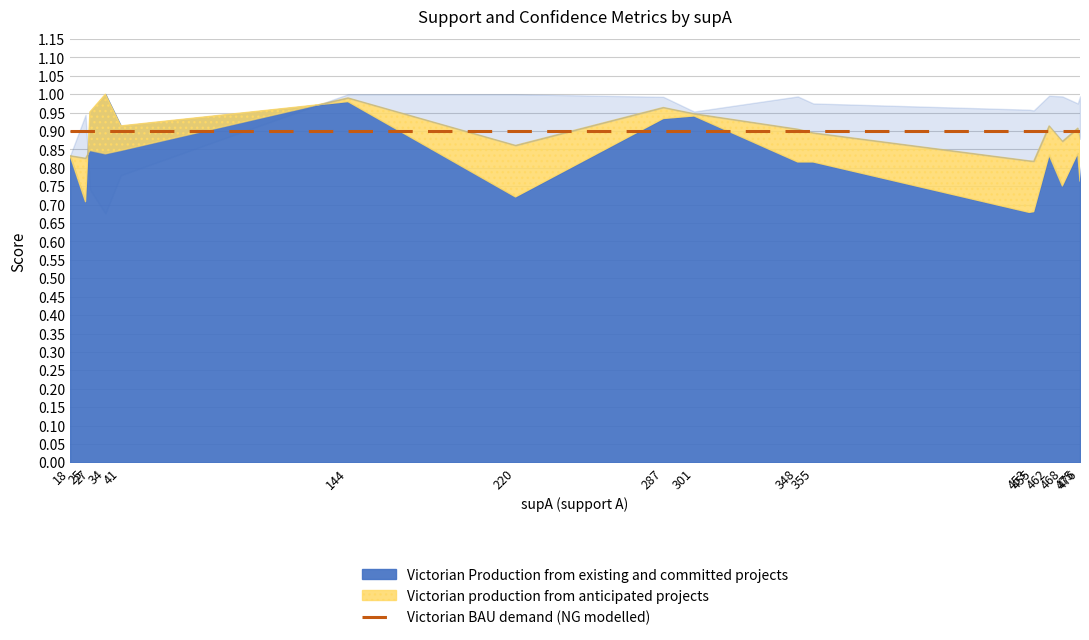

Reading left to right, extract all data points from this chart.

supA: 18=18.0	25=25.0	27=27.0	34=34.0	41=41.0	144=144.0	220=220.0	287=287.0	301=301.0	348=348.0	355=355.0	453=453.0	455=455.0	462=462.0	468=468.0	475=475.0	476=476.0
value: 18=0.8	25=0.8	27=0.8	34=0.8	41=0.8	144=1.0	220=0.9	287=1.0	301=0.9	348=0.9	355=0.9	453=0.8	455=0.8	462=0.9	468=0.9	475=0.9	476=0.9
condBA: 18=0.8	25=0.7	27=1.0	34=1.0	41=0.9	144=1.0	220=0.7	287=0.9	301=0.9	348=0.8	355=0.8	453=0.7	455=0.7	462=0.8	468=0.8	475=0.8	476=0.8
condAB: 18=0.8	25=0.9	27=0.7	34=0.7	41=0.8	144=1.0	220=1.0	287=1.0	301=1.0	348=1.0	355=1.0	453=1.0	455=1.0	462=1.0	468=1.0	475=1.0	476=1.0